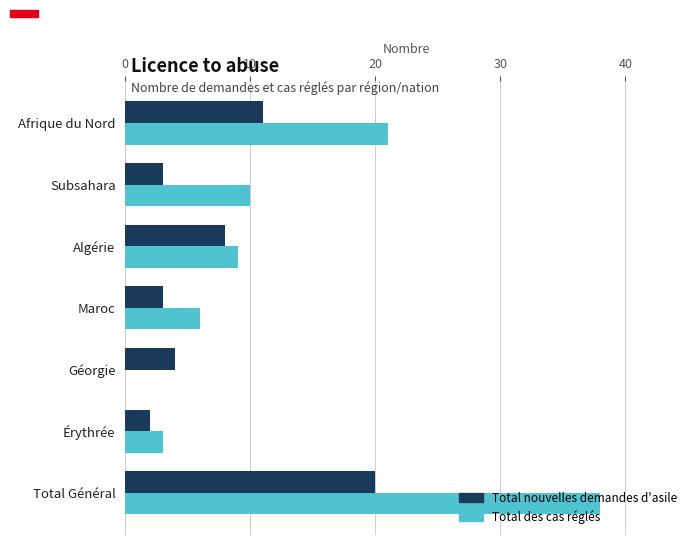

What is the maximum value for Total des cas réglés?

38